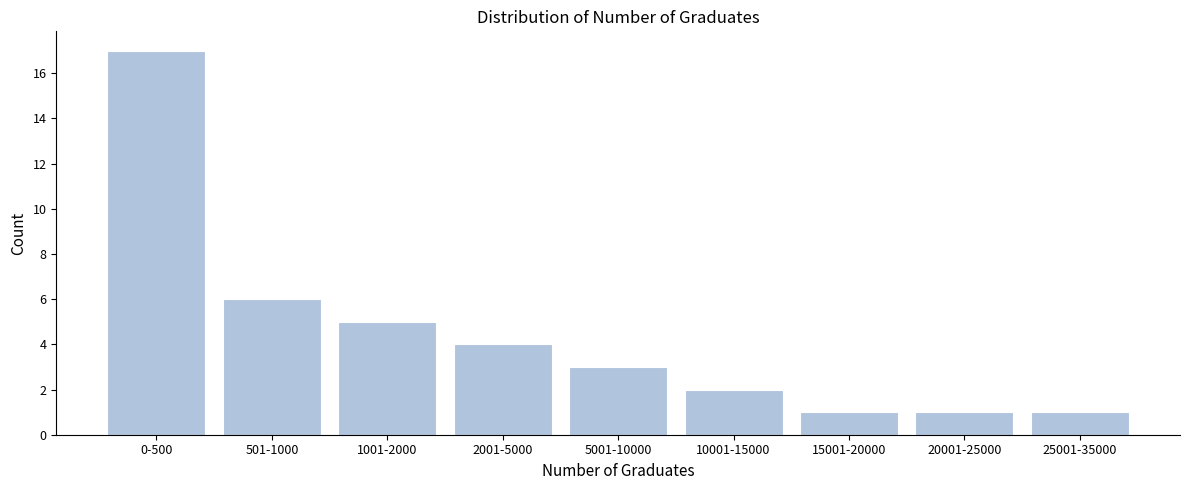

Reading right to left, extract all data points from this chart.

1	1	1	2	3	4	5	6	17